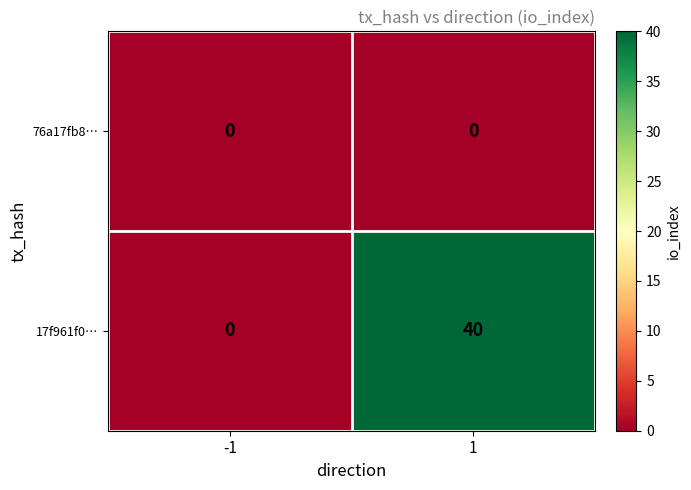

What is the average value of the 17f961f0… series?

20